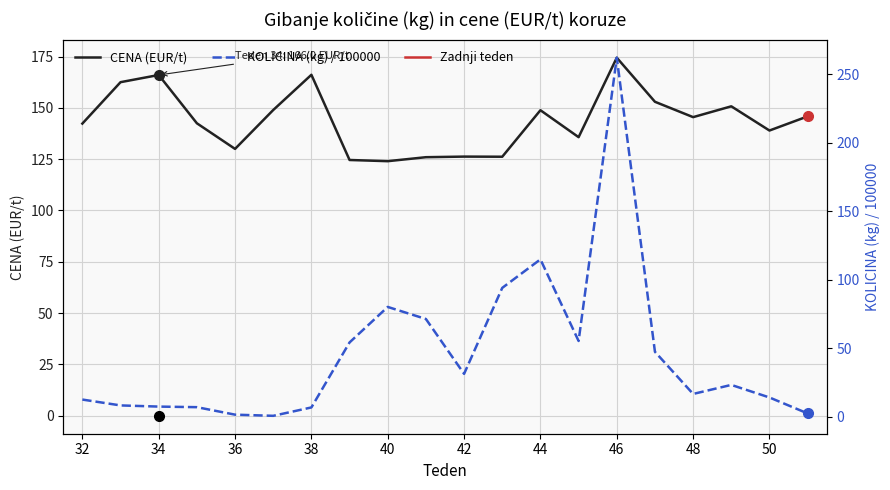

What is the label of the 3rd point from the left?

34